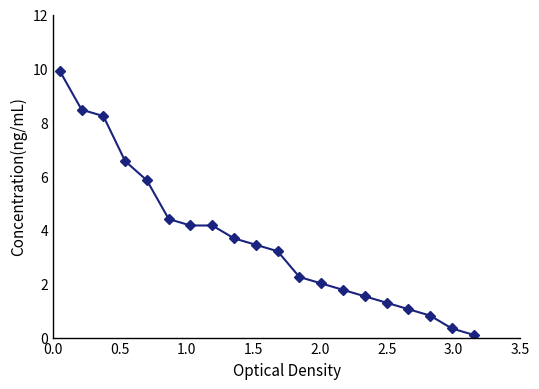

What is the value of the 1st point from the left?

9.9